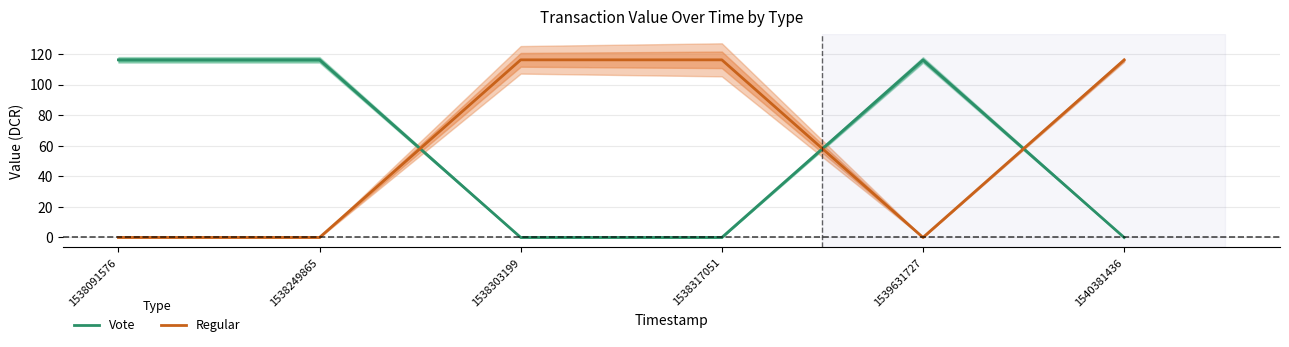

Which series has the largest range (max minus min)?

Vote